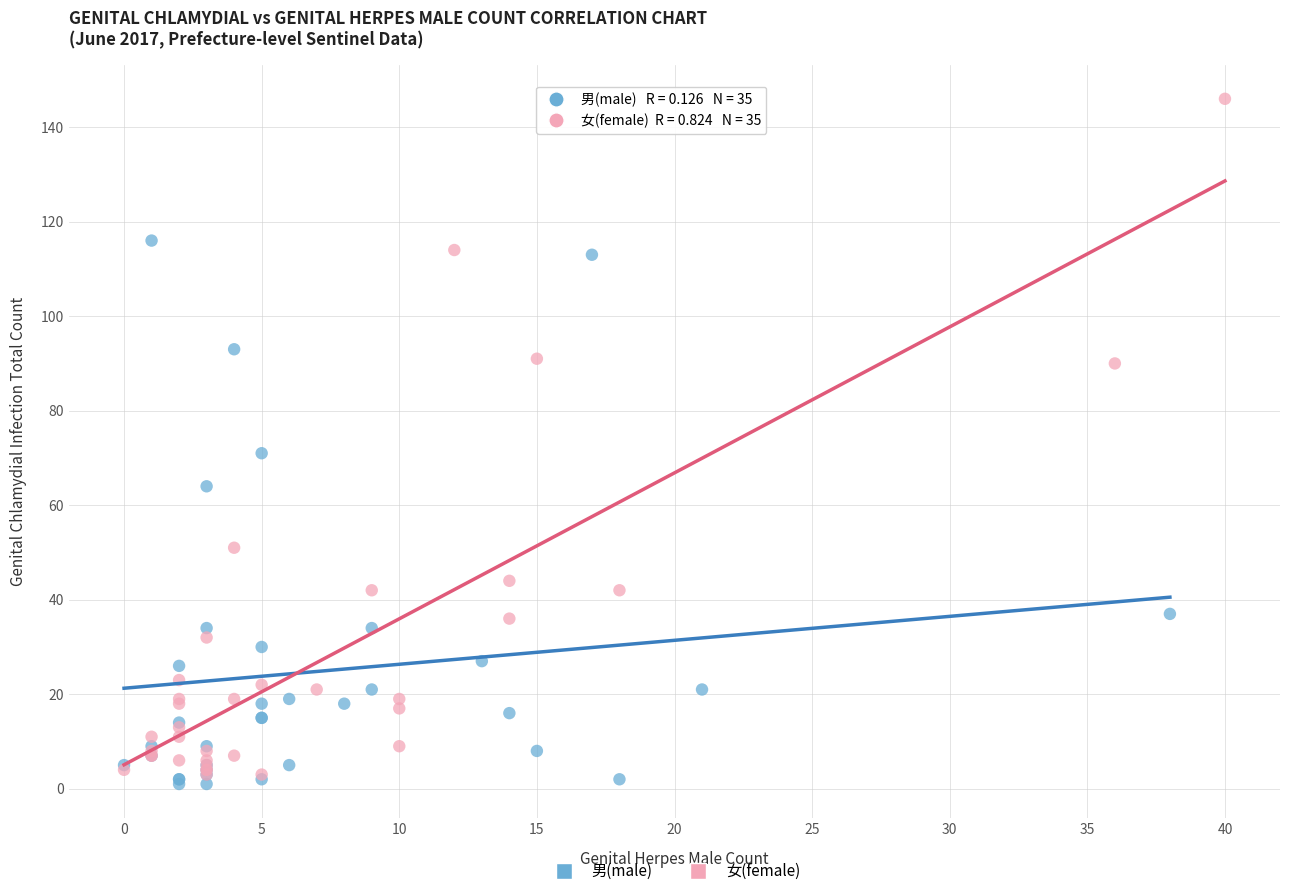

Which series has the largest Y range (max minus min)?

女(female)